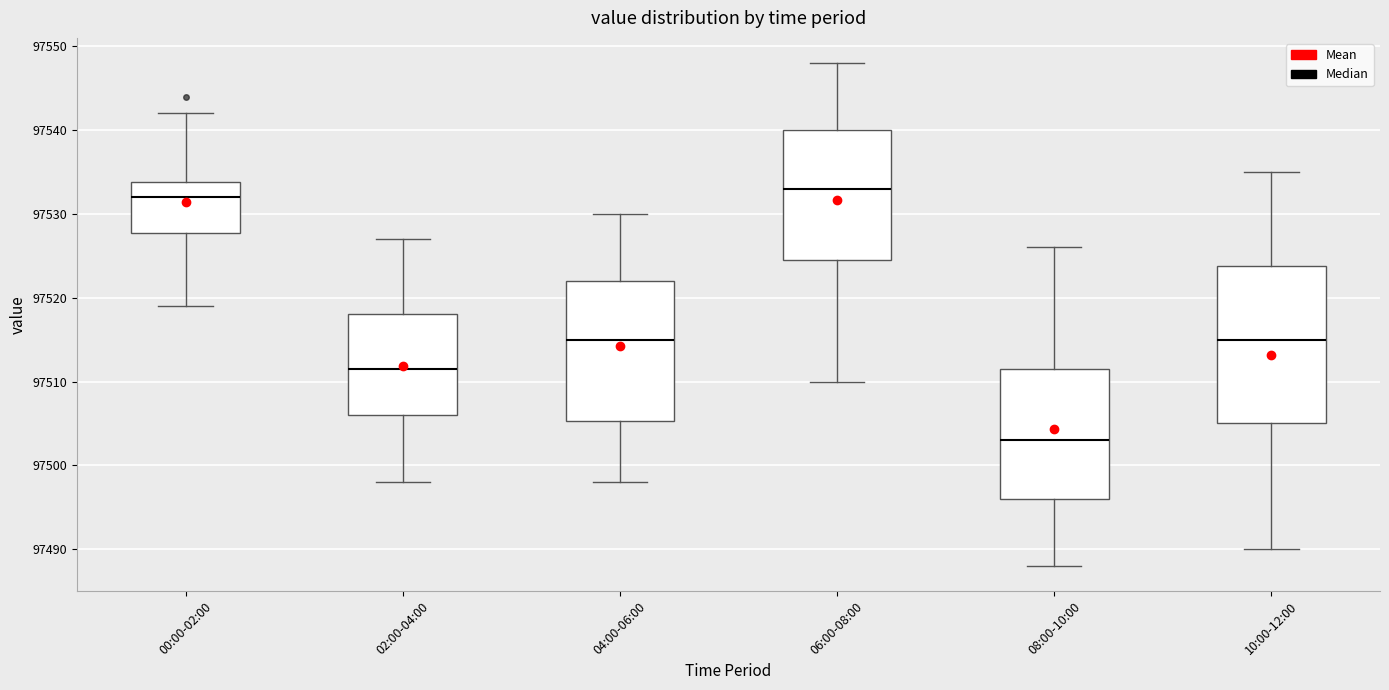

Reading left to right, read every box against the y-axis: the position of its median line, the range the box covers, and the ends of its whiskers. The values are not printed on the chart, so give them approximately, as read against the axis.

00:00-02:00: median 97532, box 97528 to 97534, whiskers 97519 to 97542
02:00-04:00: median 97512, box 97506 to 97518, whiskers 97498 to 97527
04:00-06:00: median 97515, box 97505 to 97522, whiskers 97498 to 97530
06:00-08:00: median 97533, box 97525 to 97540, whiskers 97510 to 97548
08:00-10:00: median 97503, box 97496 to 97512, whiskers 97488 to 97526
10:00-12:00: median 97515, box 97505 to 97524, whiskers 97490 to 97535